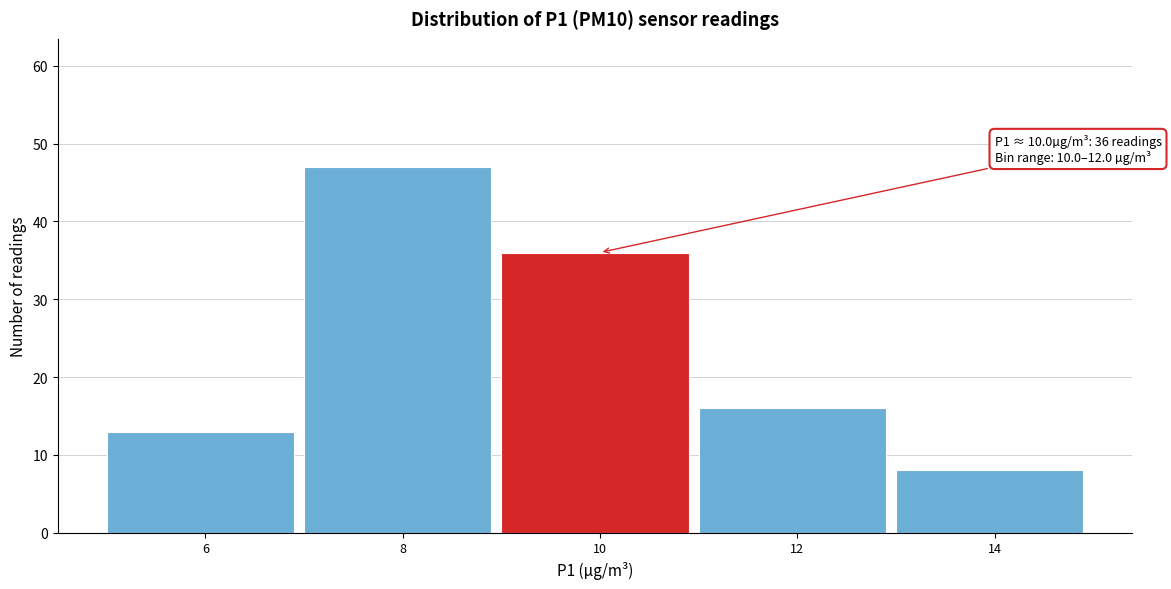

Reading right to left, transcribe all the data shown in this chart.

8	16	36	47	13